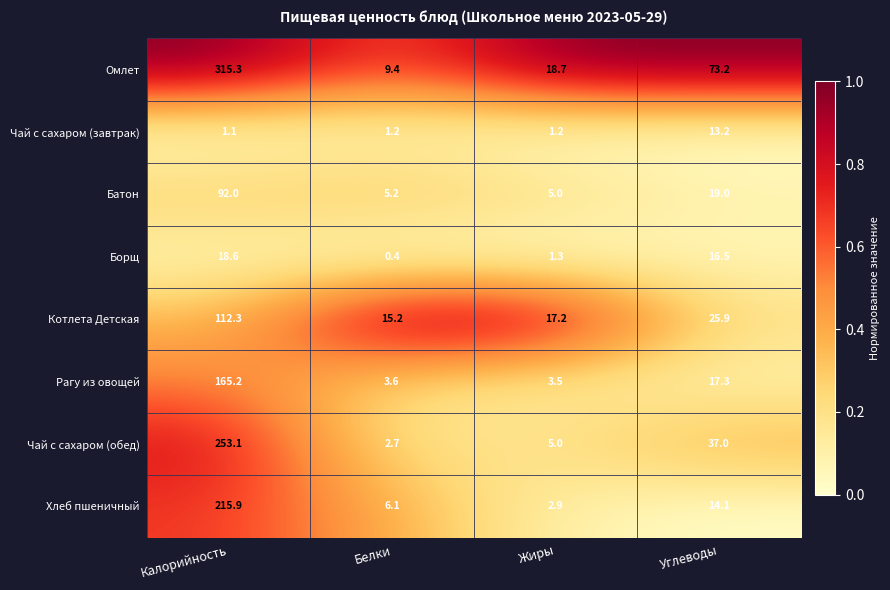

At Углеводы, list the series in order from smallest to largest.

Чай с сахаром (завтрак), Хлеб пшеничный, Борщ, Рагу из овощей, Батон, Котлета Детская, Чай с сахаром (обед), Омлет